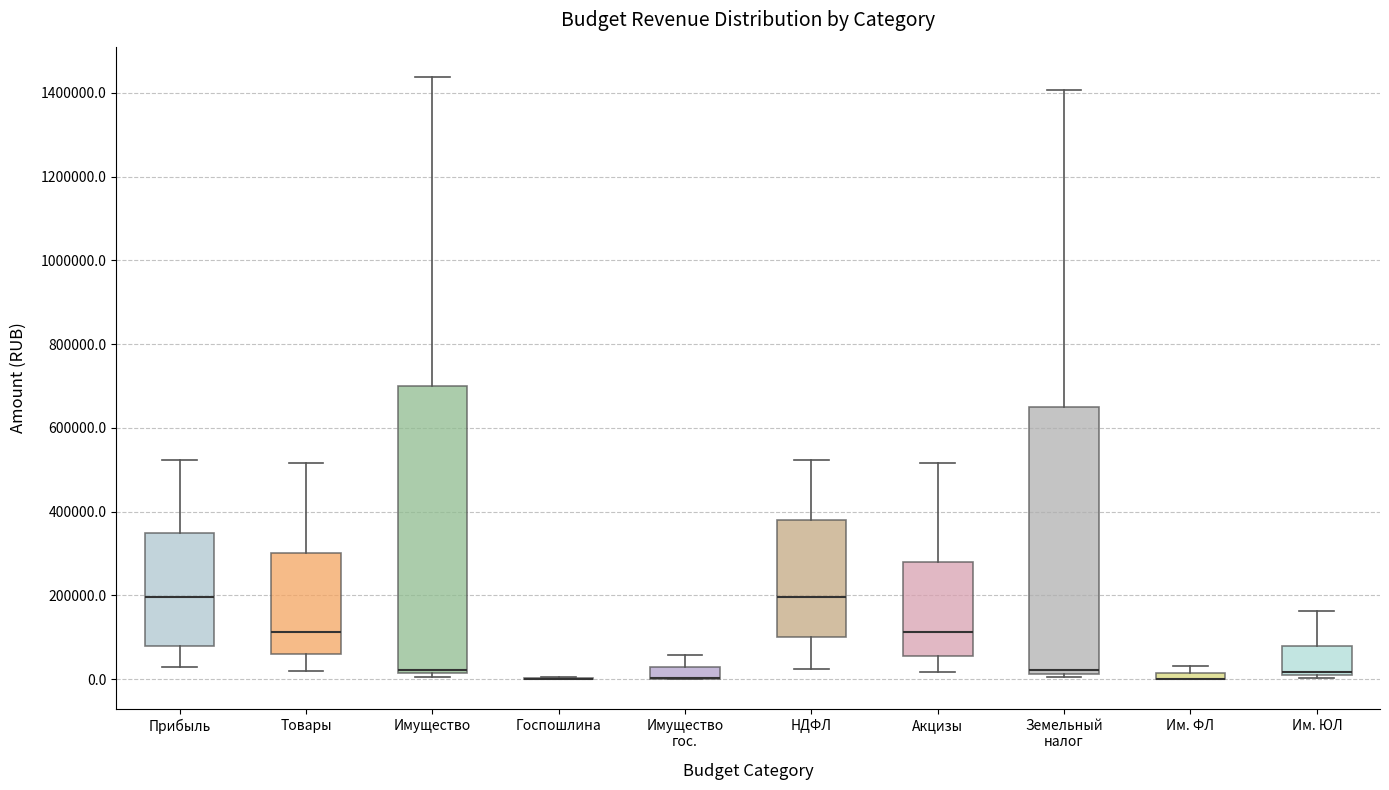

Where is the lower edge of the box for Им. ФЛ on the y-axis? The values are not printed on the chart, so give them approximately, as read against the axis.

0